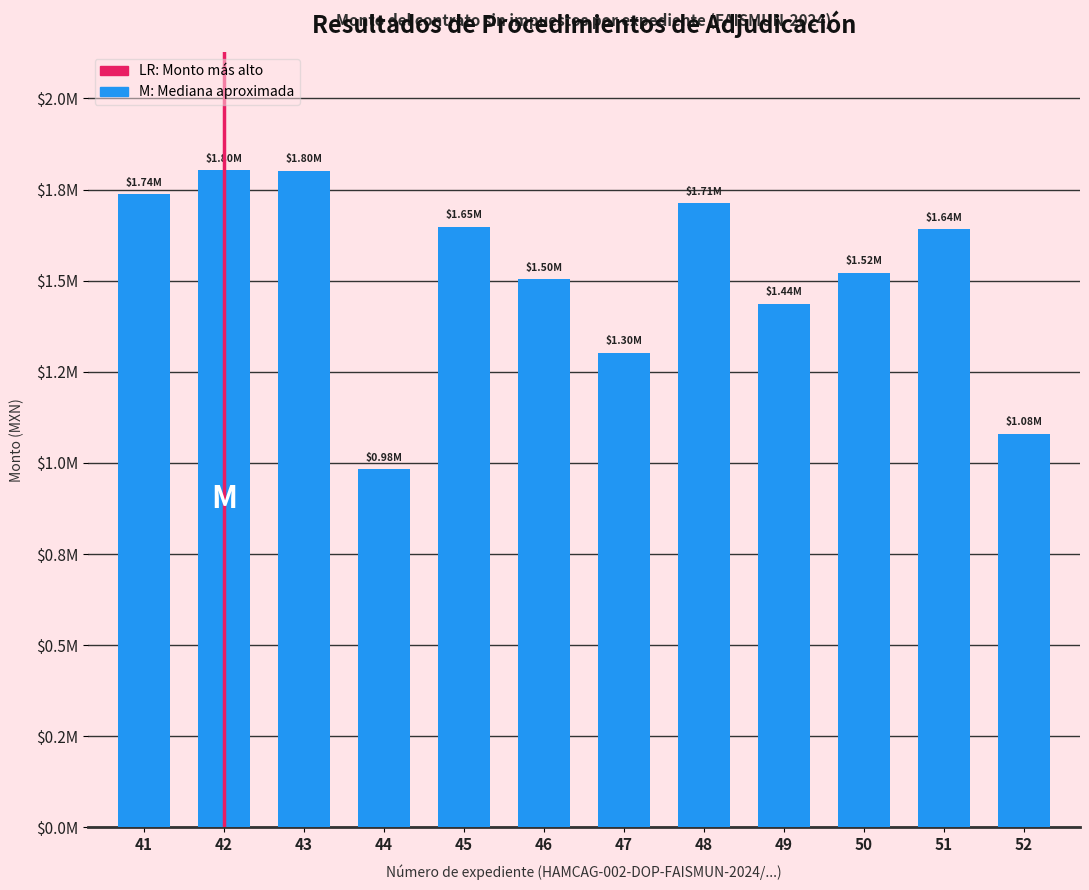

Which label corresponds to the largest value in the chart?

42